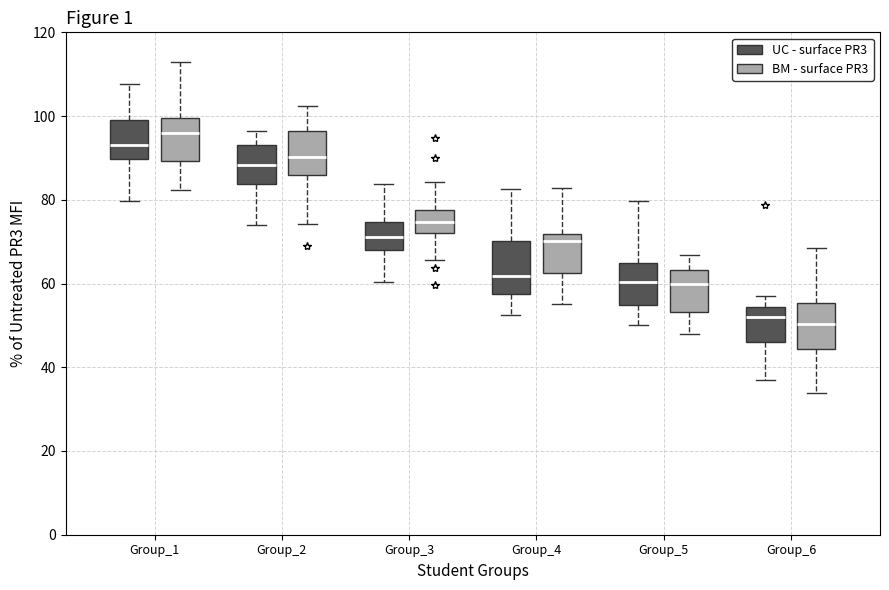

Reading left to right, read every box against the y-axis: the position of its median line, the range the box covers, and the ends of its whiskers. The values are not printed on the chart, so give them approximately, as read against the axis.

Group_1 (UC - surface PR3): median 94, box 90 to 100, whiskers 80 to 108
Group_1 (BM - surface PR3): median 96, box 90 to 100, whiskers 82 to 112
Group_2 (UC - surface PR3): median 88, box 84 to 94, whiskers 74 to 96
Group_2 (BM - surface PR3): median 90, box 86 to 96, whiskers 74 to 102
Group_3 (UC - surface PR3): median 72, box 68 to 74, whiskers 60 to 84
Group_3 (BM - surface PR3): median 74, box 72 to 78, whiskers 66 to 84
Group_4 (UC - surface PR3): median 62, box 58 to 70, whiskers 52 to 82
Group_4 (BM - surface PR3): median 70, box 62 to 72, whiskers 56 to 82
Group_5 (UC - surface PR3): median 60, box 54 to 64, whiskers 50 to 80
Group_5 (BM - surface PR3): median 60, box 54 to 64, whiskers 48 to 66
Group_6 (UC - surface PR3): median 52, box 46 to 54, whiskers 36 to 58
Group_6 (BM - surface PR3): median 50, box 44 to 56, whiskers 34 to 68